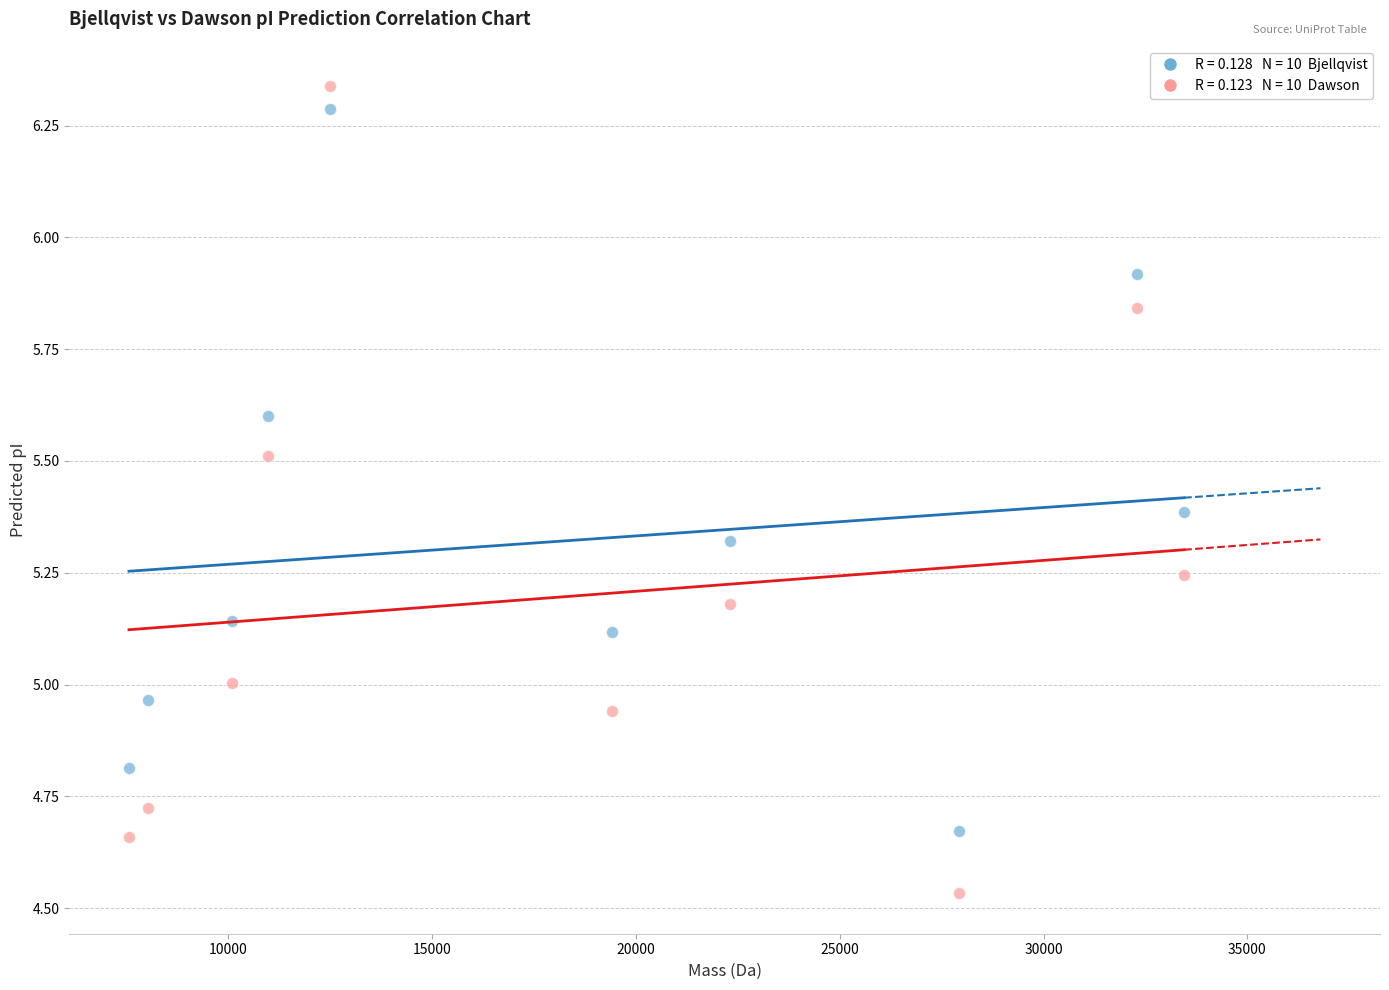

Across all data points, what is the range of X values (max minus min)?

25885.5